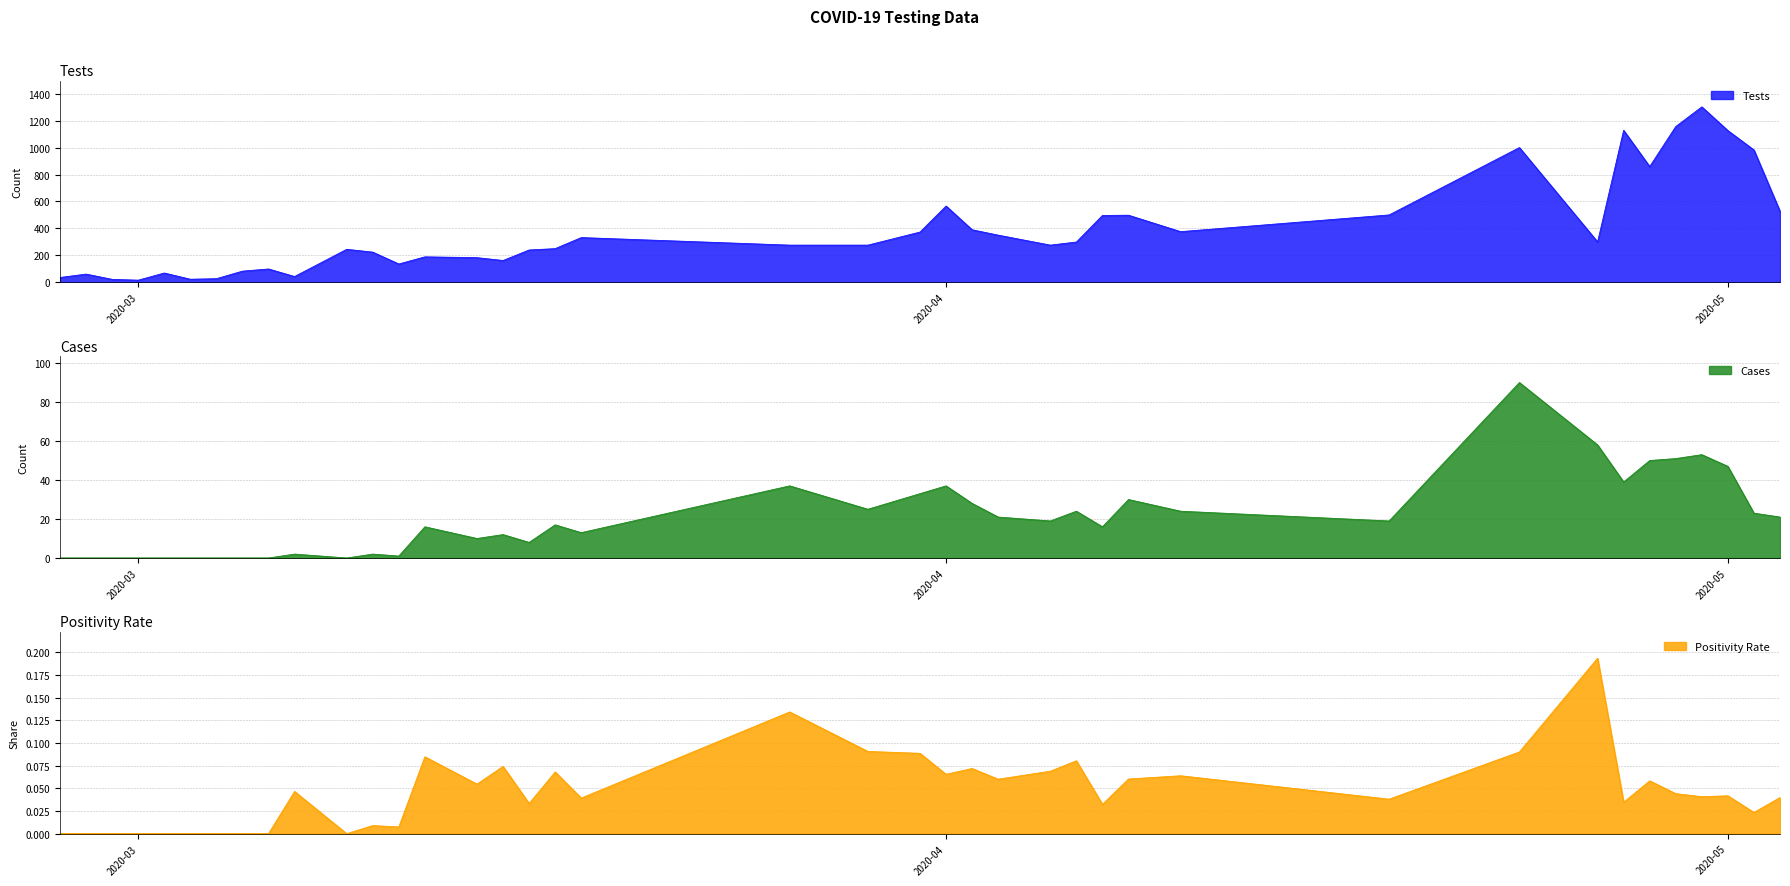

What value does the share series have at 2020-04-08?

0.1